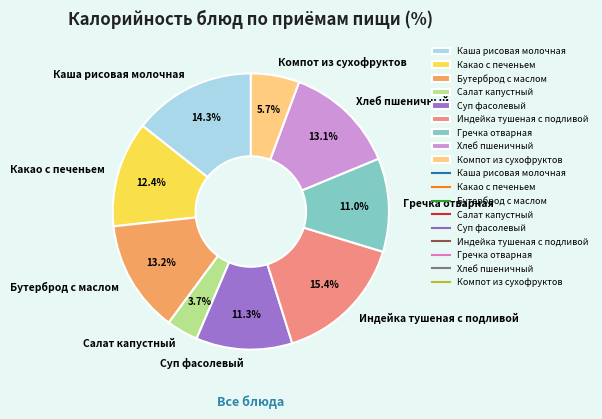

Which category has the smallest portion of the pie?

Салат капустный